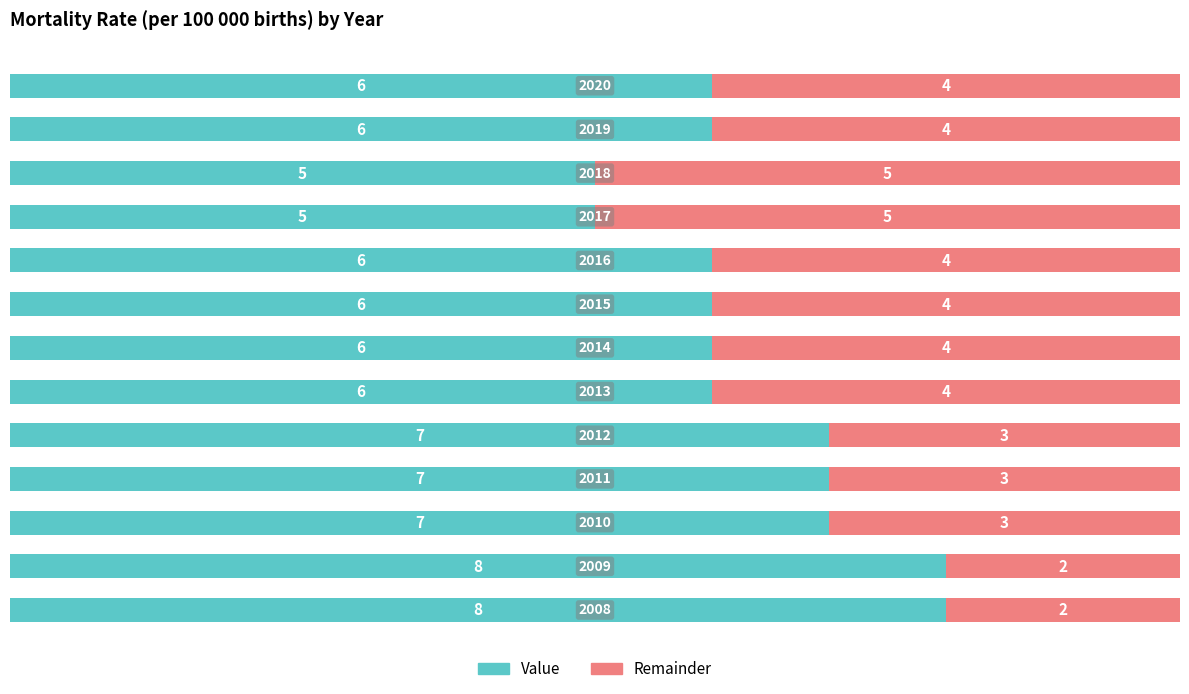

How many distinct data groups are displayed?

2